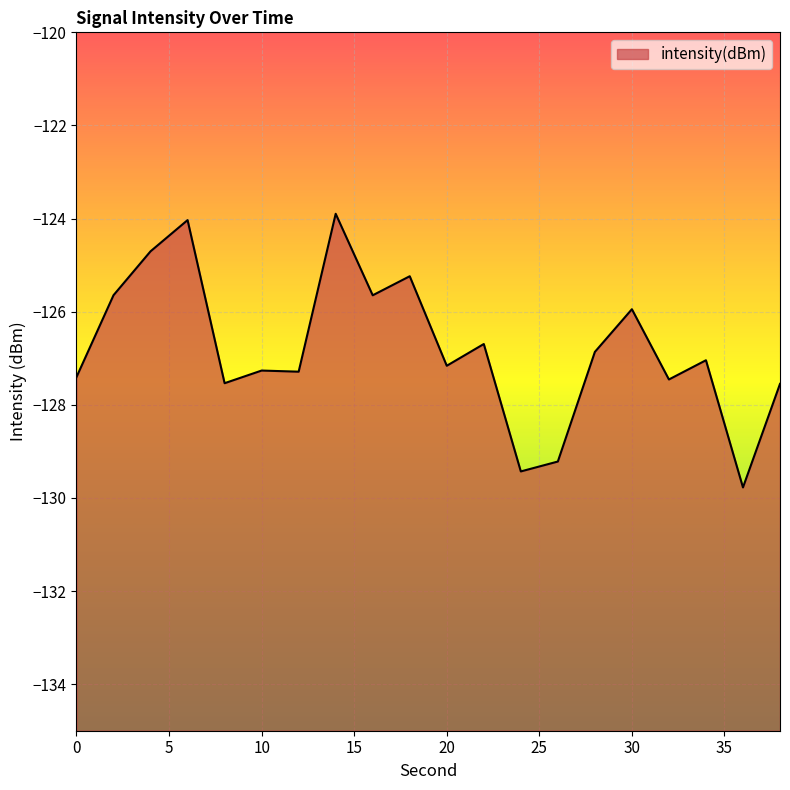

Rank the categories by value from highest to lowest.

14, 6, 4, 18, 2, 16, 30, 22, 28, 34, 20, 10, 12, 0, 32, 8, 38, 26, 24, 36